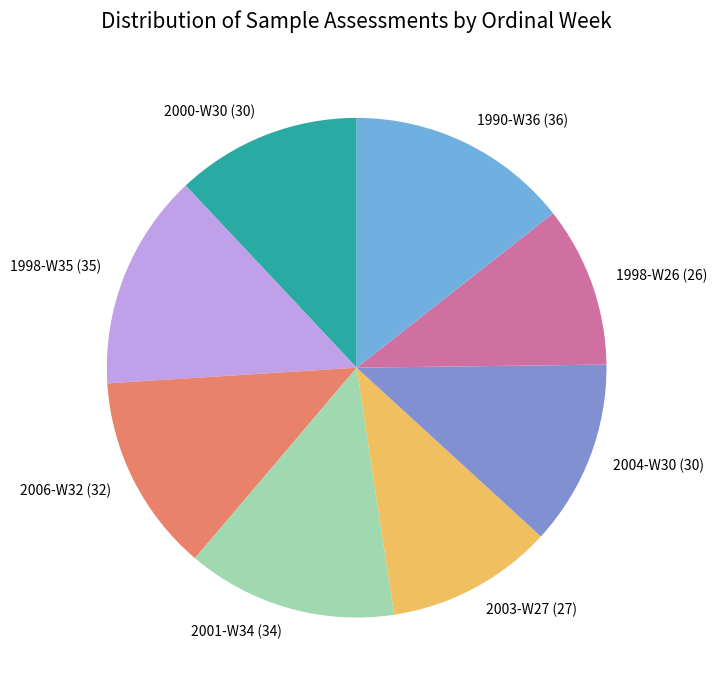

Between 1998-W26 (26) and 2001-W34 (34), which is larger?

2001-W34 (34)